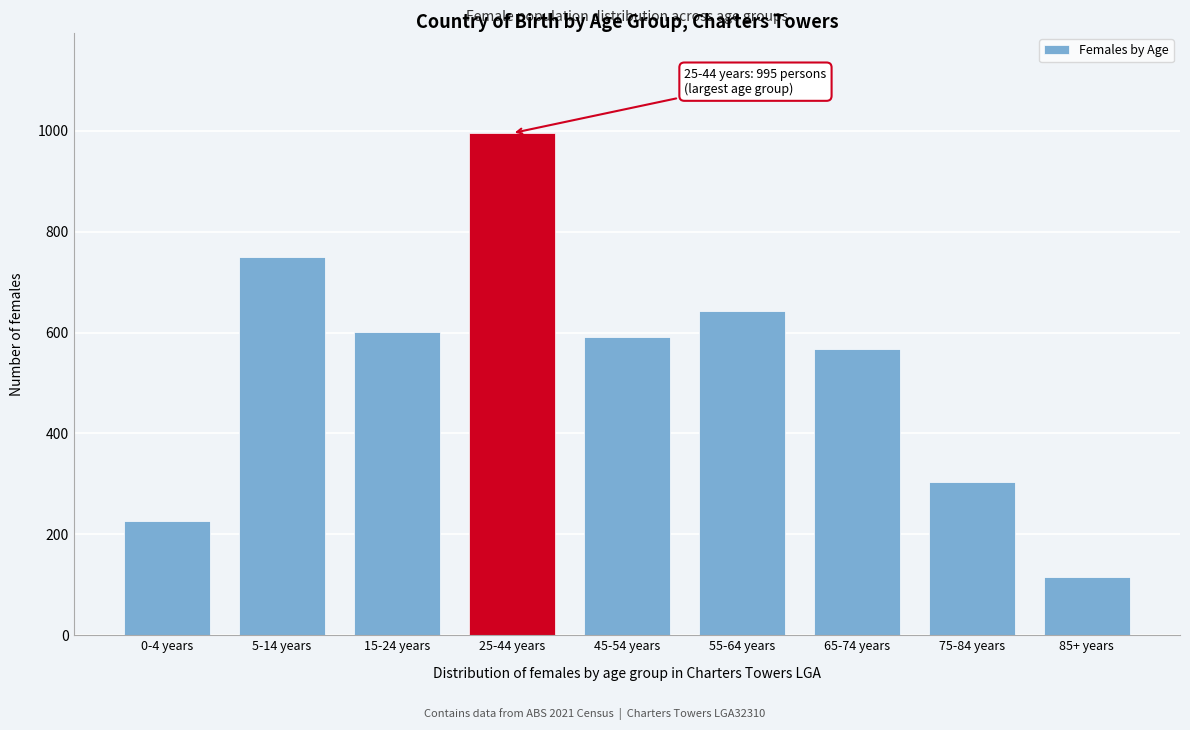

Reading left to right, extract all data points from this chart.

0-4 years=227	5-14 years=750	15-24 years=601	25-44 years=995	45-54 years=592	55-64 years=642	65-74 years=568	75-84 years=303	85+ years=115